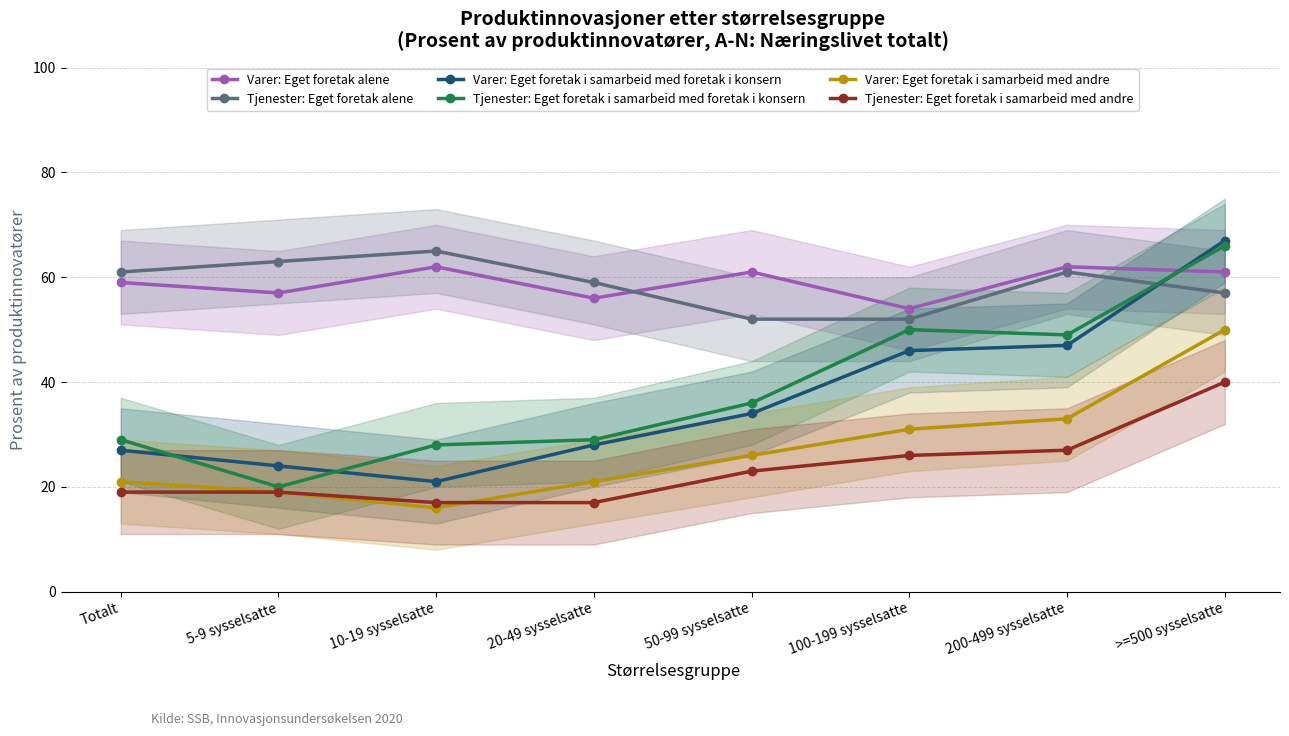

Reading left to right, list all the values displayed in this chart.

Varer: Eget foretak alene: 59	57	62	56	61	54	62	61
Tjenester: Eget foretak alene: 61	63	65	59	52	52	61	57
Varer: Eget foretak i samarbeid med foretak i konsern: 27	24	21	28	34	46	47	67
Tjenester: Eget foretak i samarbeid med foretak i konsern: 29	20	28	29	36	50	49	66
Varer: Eget foretak i samarbeid med andre: 21	19	16	21	26	31	33	50
Tjenester: Eget foretak i samarbeid med andre: 19	19	17	17	23	26	27	40